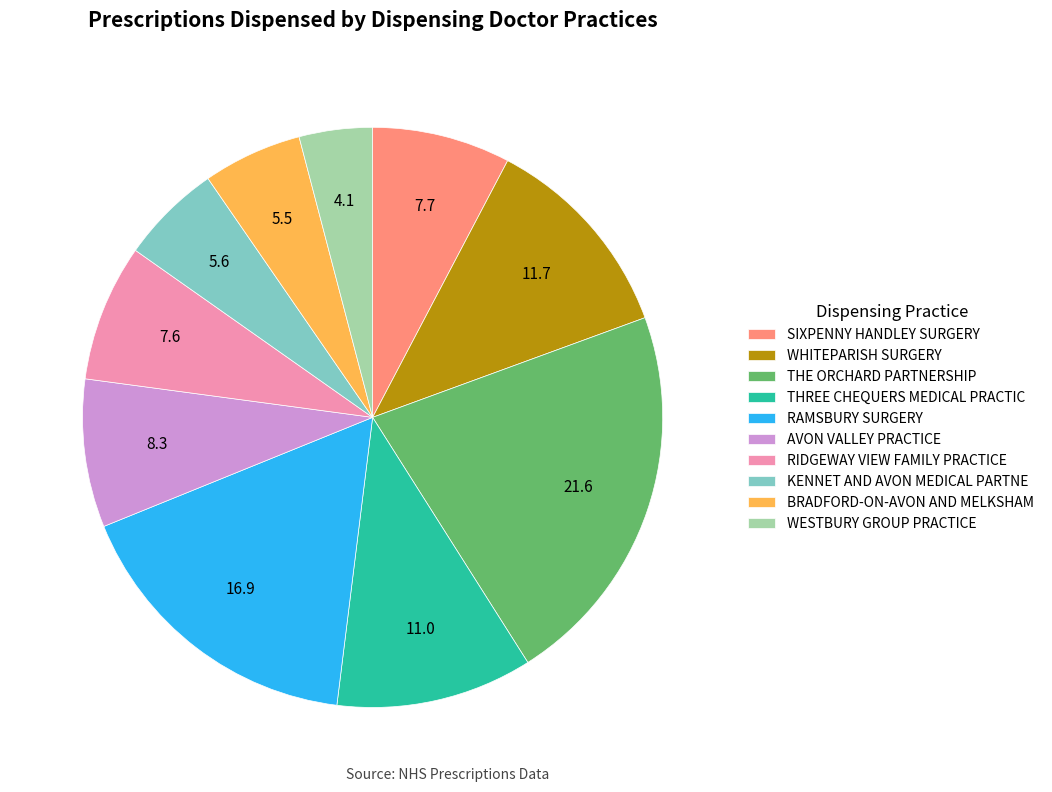

Count the number of slices in the pie.

10